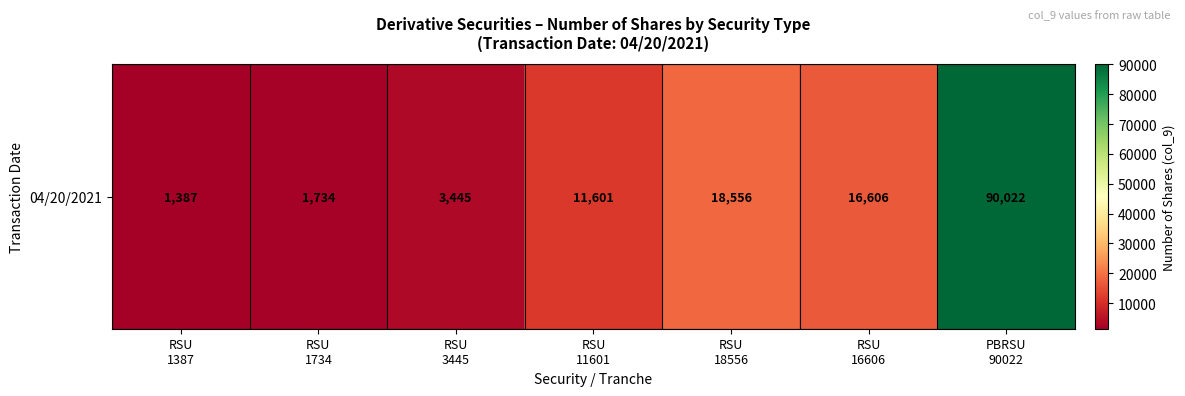

What is the average value?

20479